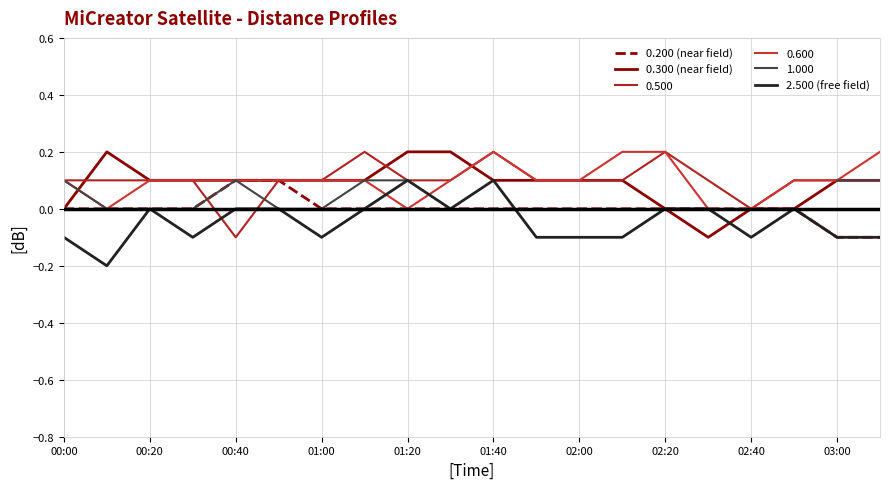

Does the chart display data point markers on the line(s)?

No